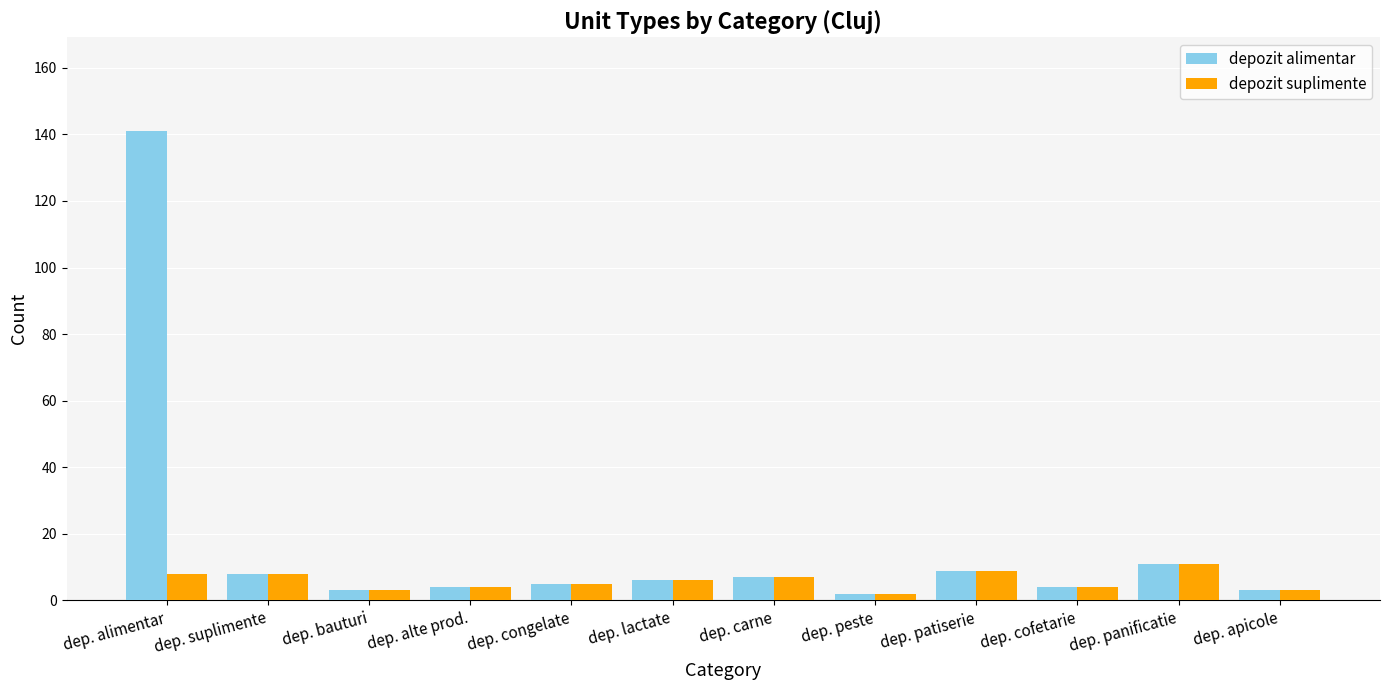

What is the label of the 11th bar from the left?

dep. panificatie